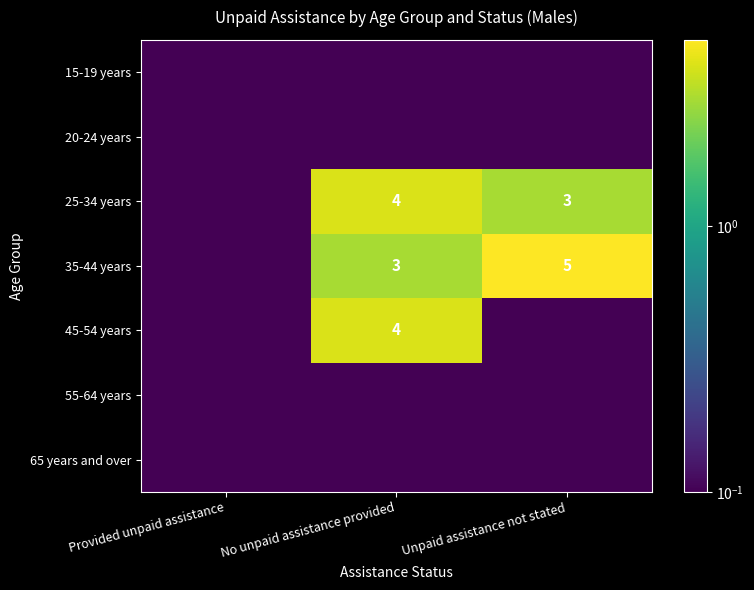

What is the difference between the highest and lowest values at No unpaid assistance provided?

3.9